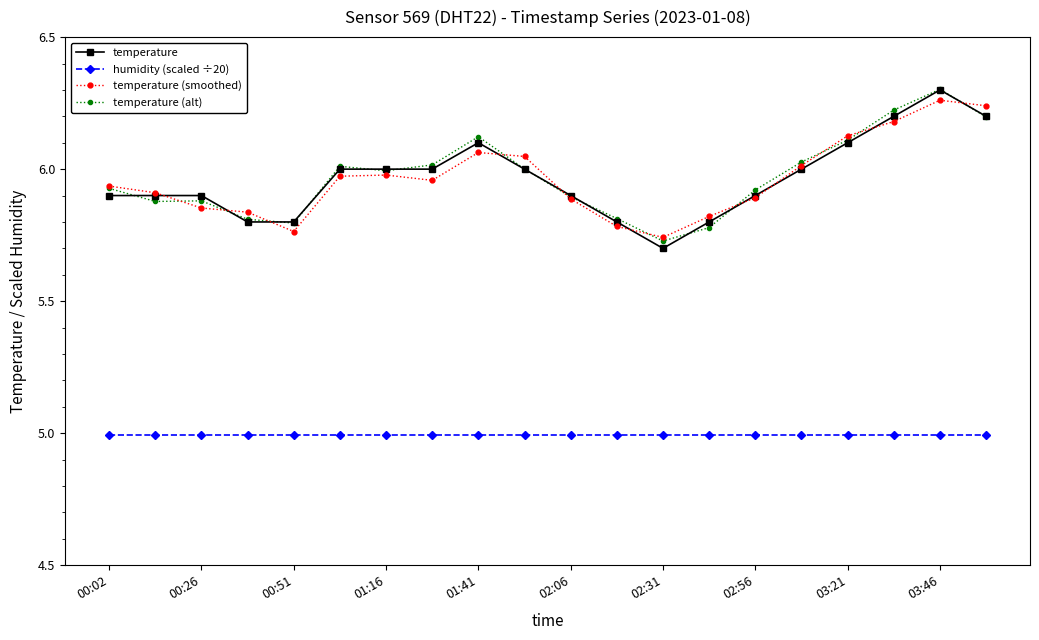

List the series in order of their peak value, lowest first.

humidity (scaled ÷20), temperature (smoothed), temperature, temperature (alt)